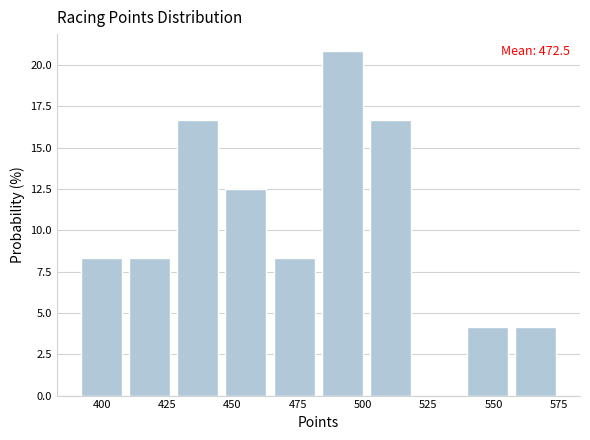

Around what value on the x-axis is the tallest bar? Give the approximate position of its centre, as read against the axis.

490